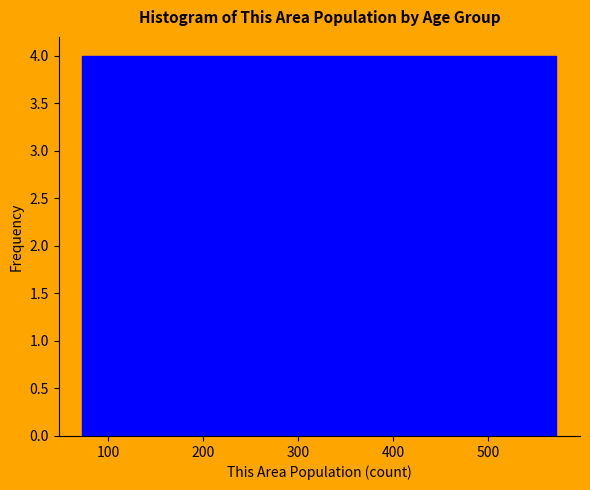

What is the height of the bar covering 170 to 270 on the x-axis? Neither the bar edges nor the heights are printed on the chart, so give them approximately, as read against the axes.

4